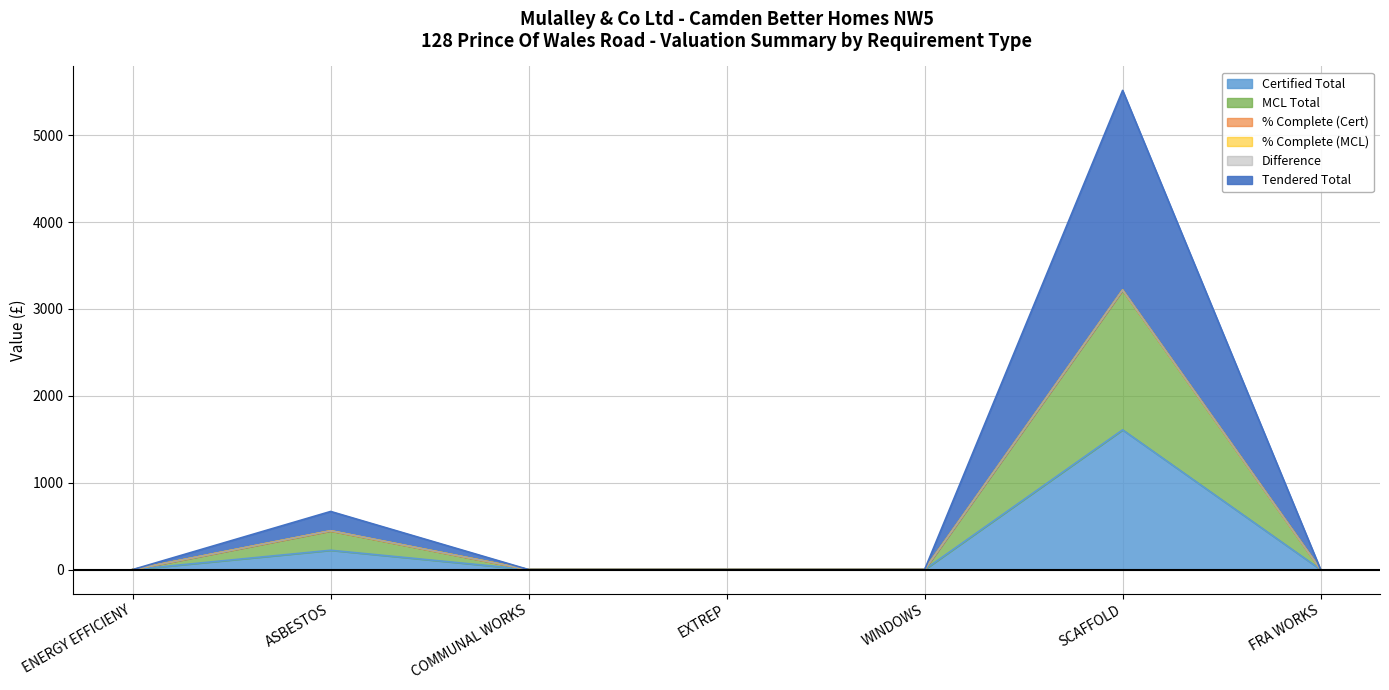

Does the chart display data point markers on the line(s)?

No